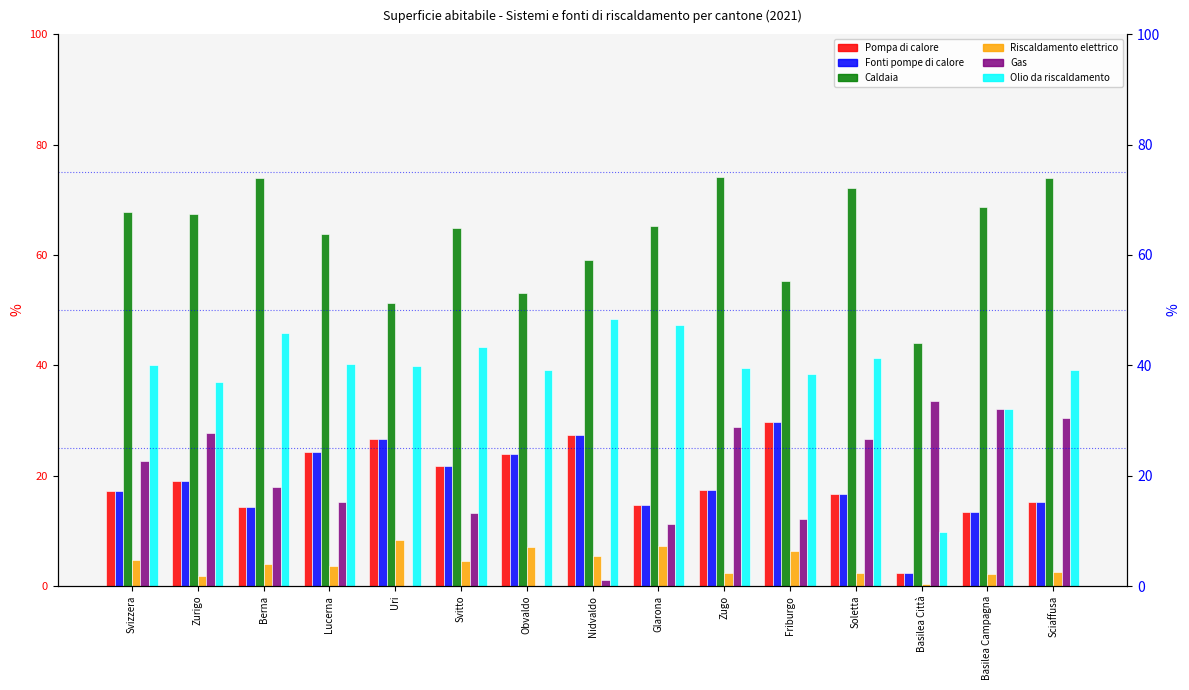

What is the average value of the Fonti pompe di calore series?

18.9